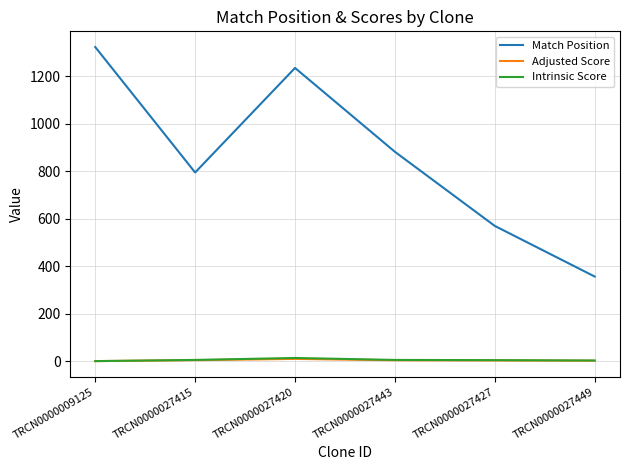

What is the maximum value for Adjusted Score?

9.2